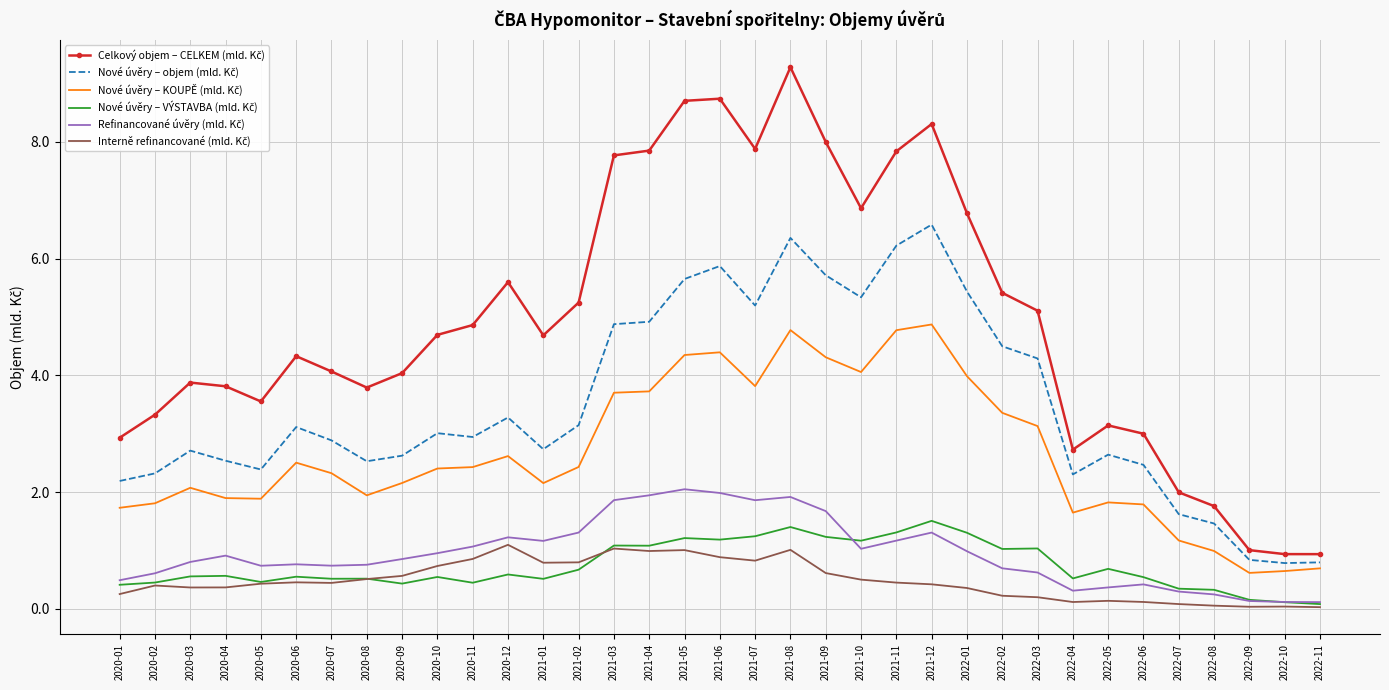

What is the difference between the highest and lowest values at 2020-07?

3.6